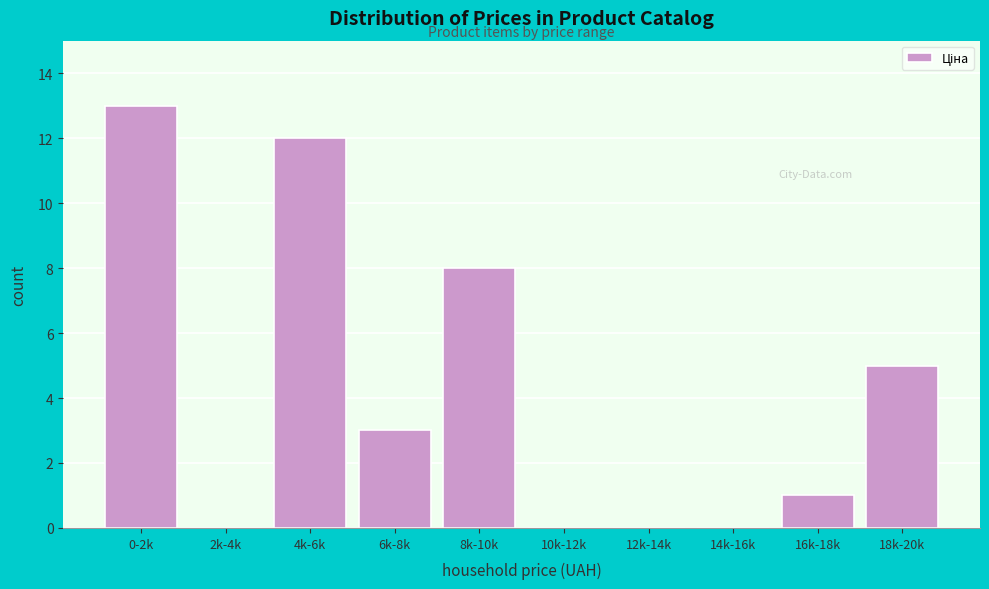

Reading left to right, what are all the values shown in this chart?

0-2k=13	2k-4k=0	4k-6k=12	6k-8k=3	8k-10k=8	10k-12k=0	12k-14k=0	14k-16k=0	16k-18k=1	18k-20k=5